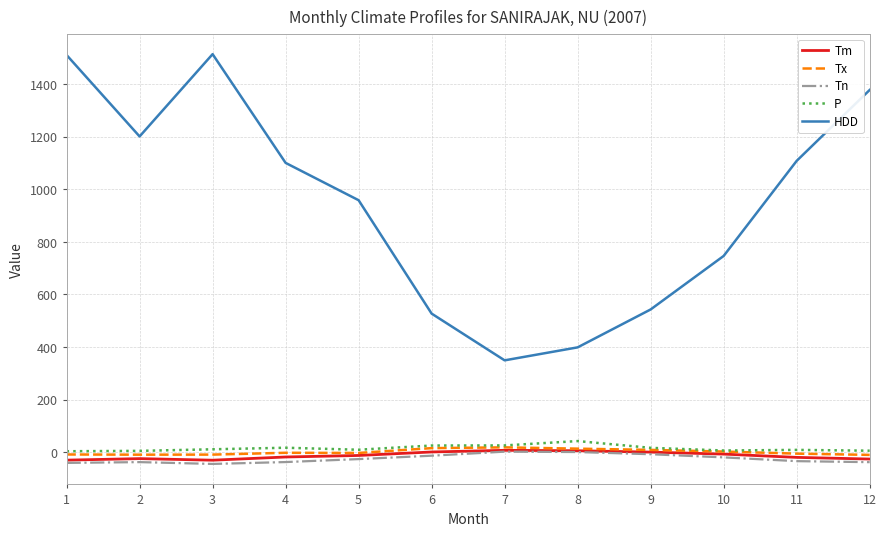

The Tx series shows 13.0 at 8. True or false?

True